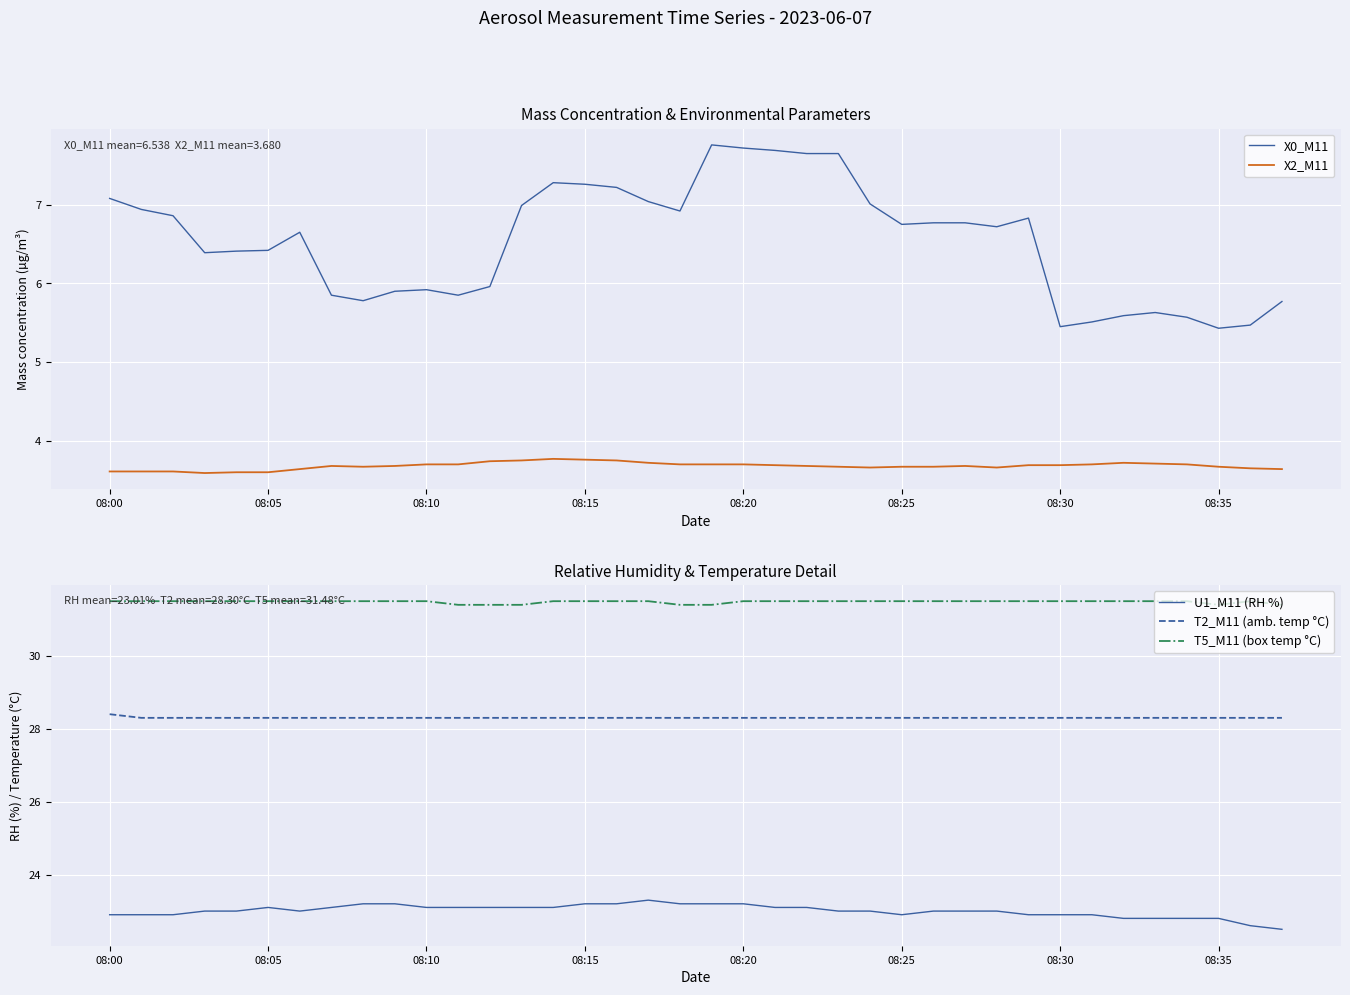

True or false: X2_M11 and X0_M11 intersect in this chart.

False